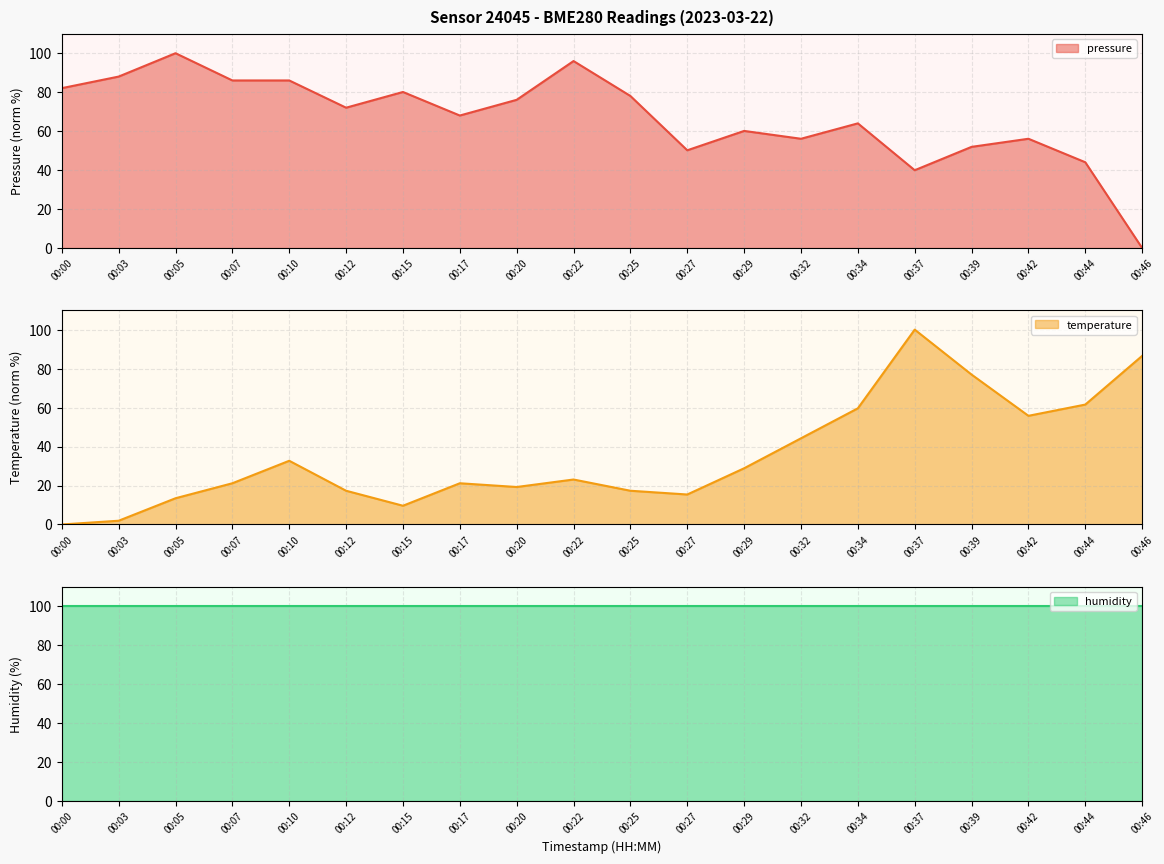

Which series has the largest total across all categories?

pressure